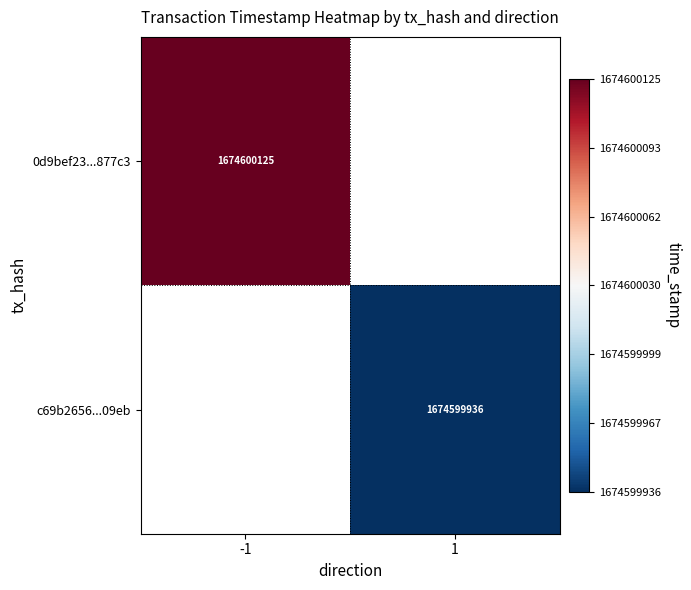

How many data points does each series have?

2